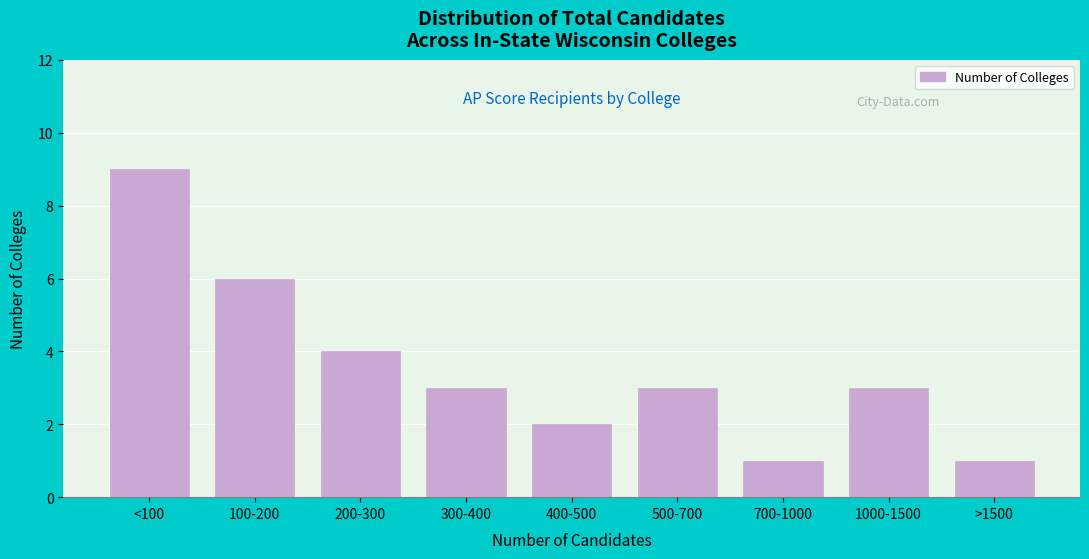

Reading right to left, what are all the values shown in this chart?

1	3	1	3	2	3	4	6	9